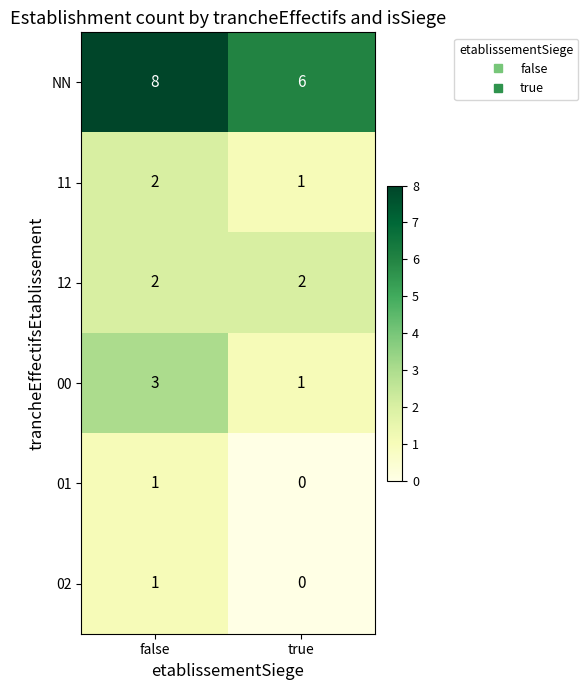

The 02 series shows 2 at false. True or false?

False